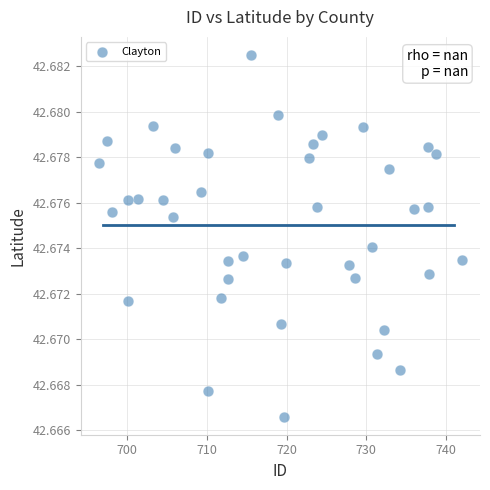

What is the range of X values (max minus min)?

45.5